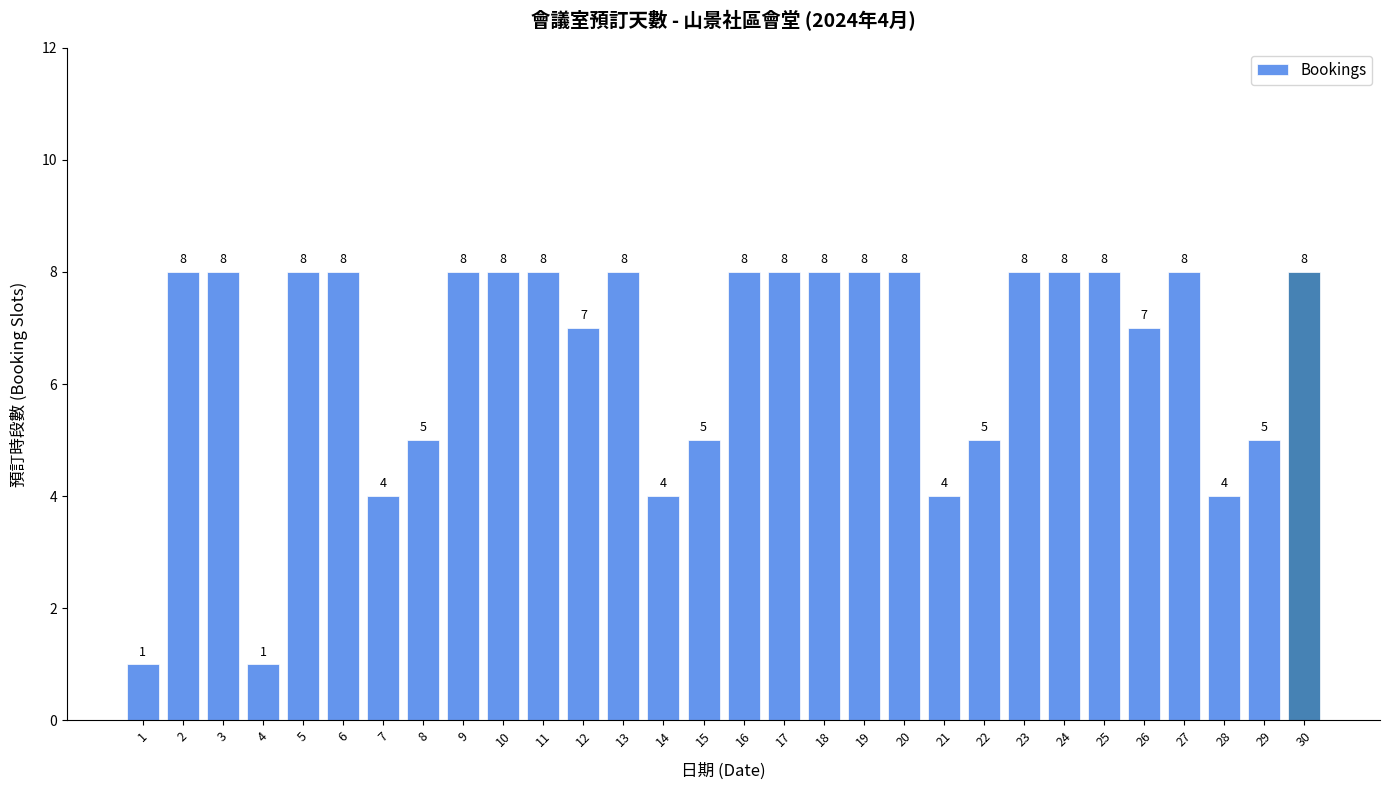

What is the difference between the values at 2 and 8?

3